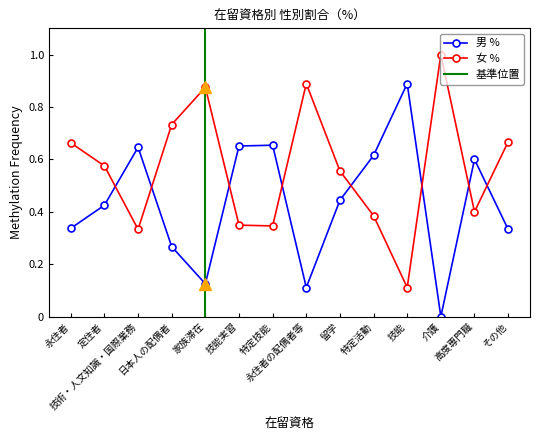

What position from the right is 技能?

4